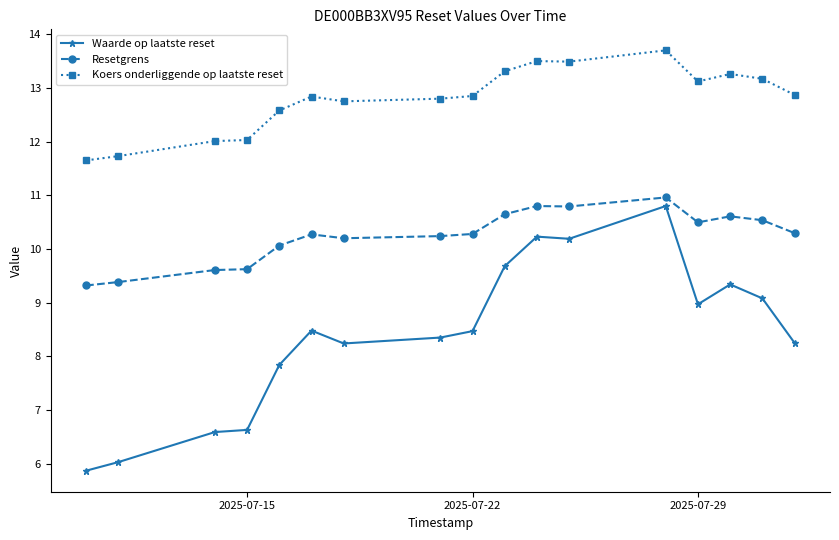

True or false: Koers onderliggende op laatste reset and Resetgrens intersect in this chart.

False